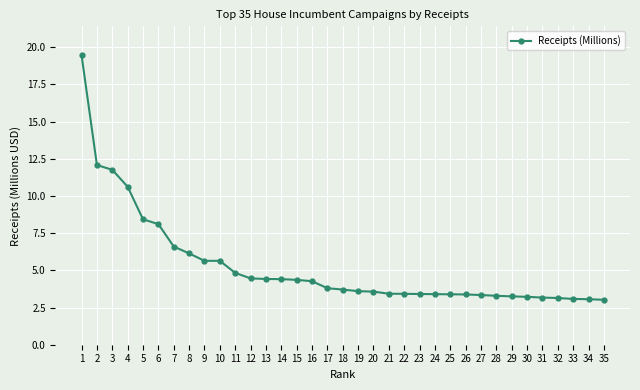

Is it true that the value at 32 is 3.1?

True